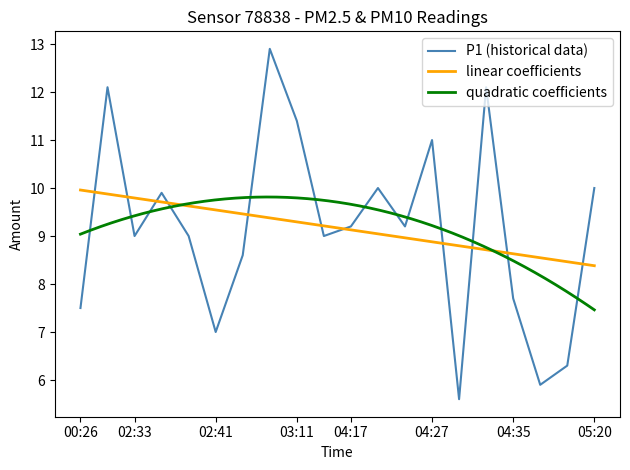

Is it true that the value at 00:29 is 20.8?

False